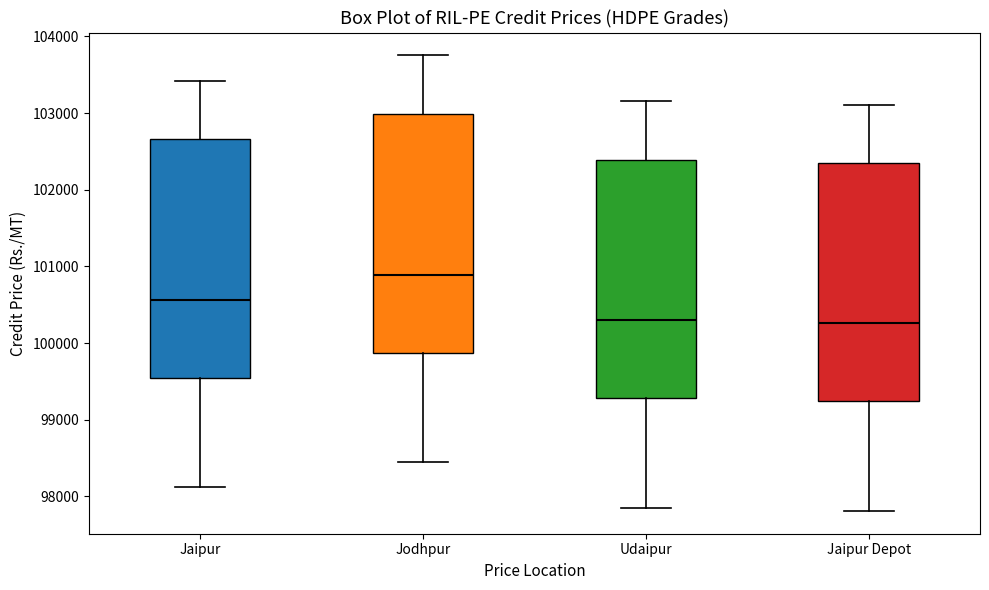

Reading left to right, transcribe this box plot: for each box, give where its median line is, the range the box spans, and where its two whiskers end, as read against the y-axis. The values are not printed on the chart, so give them approximately, as read against the axis.

Jaipur: median 100600, box 99500 to 102700, whiskers 98100 to 103400
Jodhpur: median 100900, box 99900 to 103000, whiskers 98400 to 103800
Udaipur: median 100300, box 99300 to 102400, whiskers 97800 to 103200
Jaipur Depot: median 100300, box 99200 to 102400, whiskers 97800 to 103100